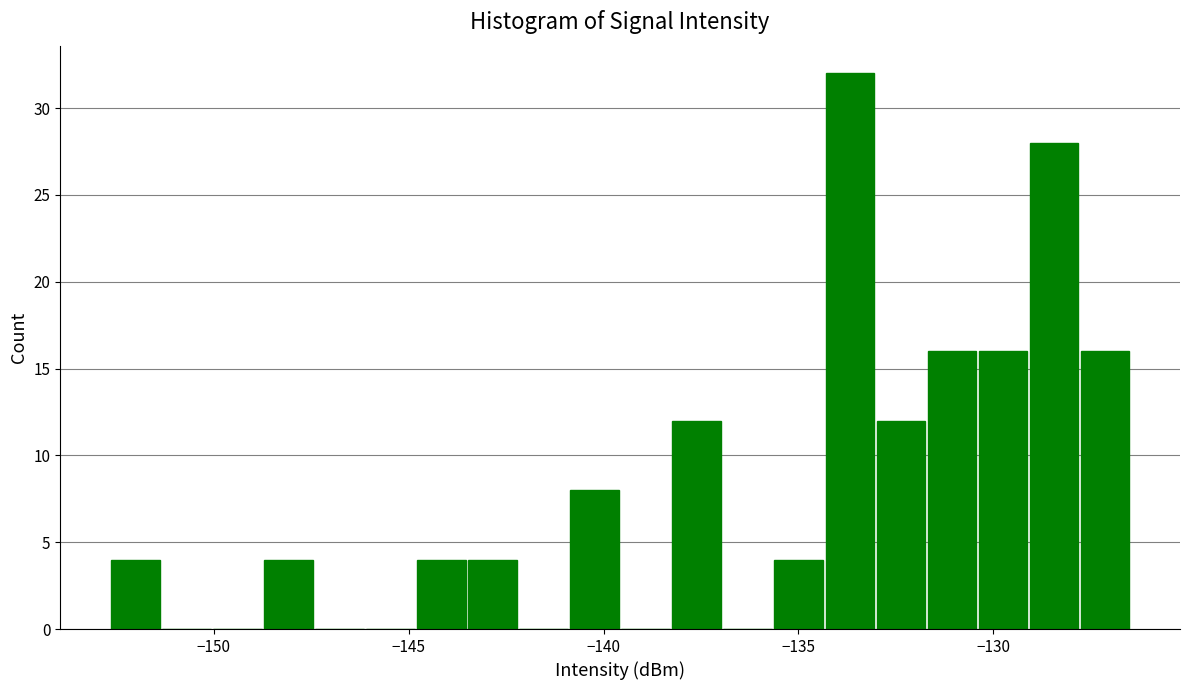

Around what value on the x-axis is the tallest bar? Give the approximate position of its centre, as read against the axis.

-133.5